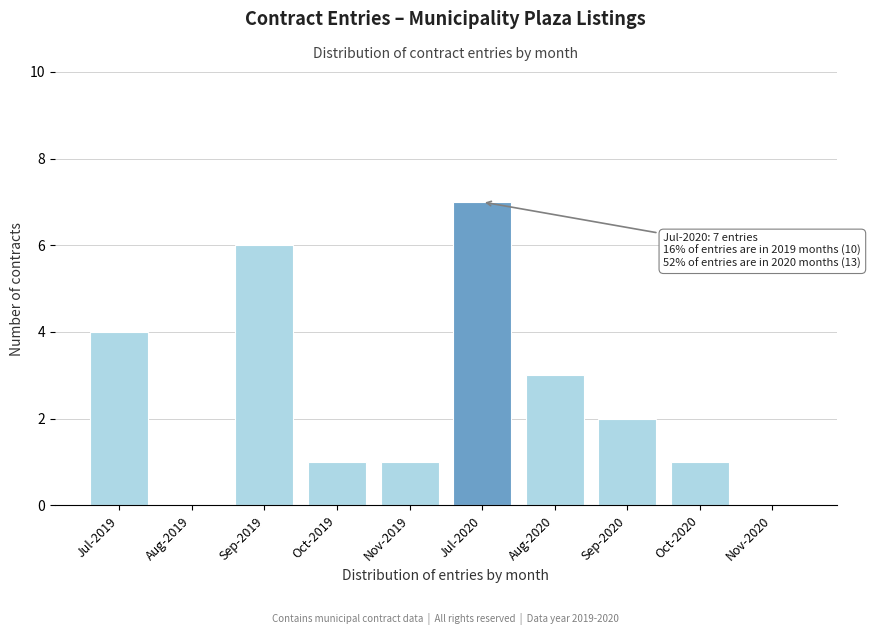

Reading left to right, what are all the values shown in this chart?

Jul-2019=4	Aug-2019=0	Sep-2019=6	Oct-2019=1	Nov-2019=1	Jul-2020=7	Aug-2020=3	Sep-2020=2	Oct-2020=1	Nov-2020=0